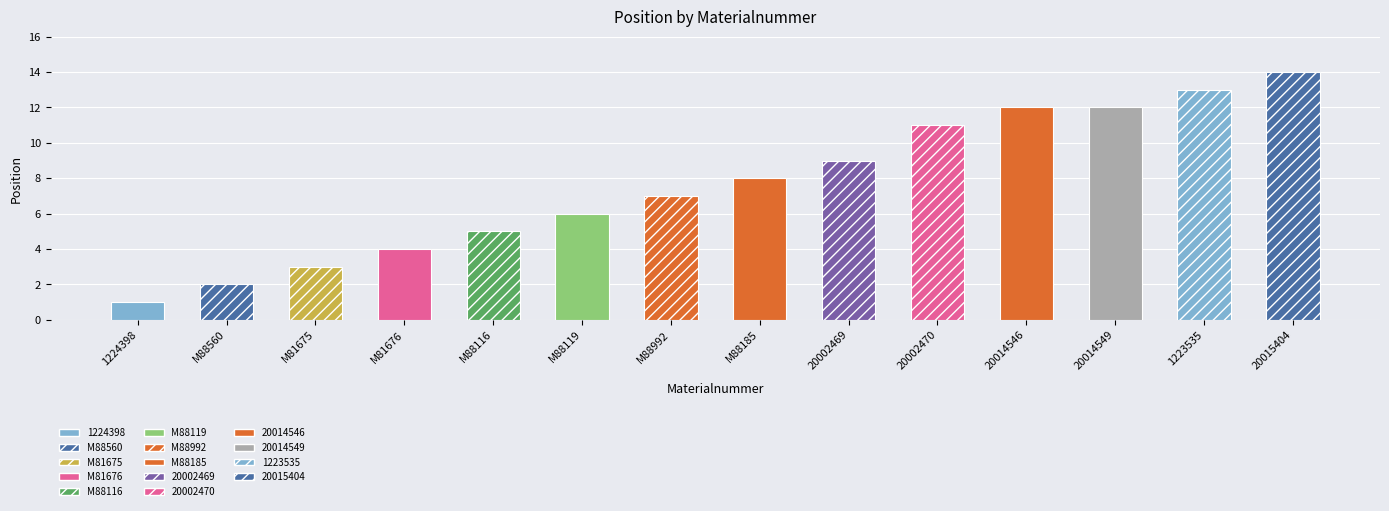

List the labels in order of value, largest first.

20015404, 1223535, 20014546, 20014549, 20002470, 20002469, M88185, M88992, M88119, M88116, M81676, M81675, M88560, 1224398